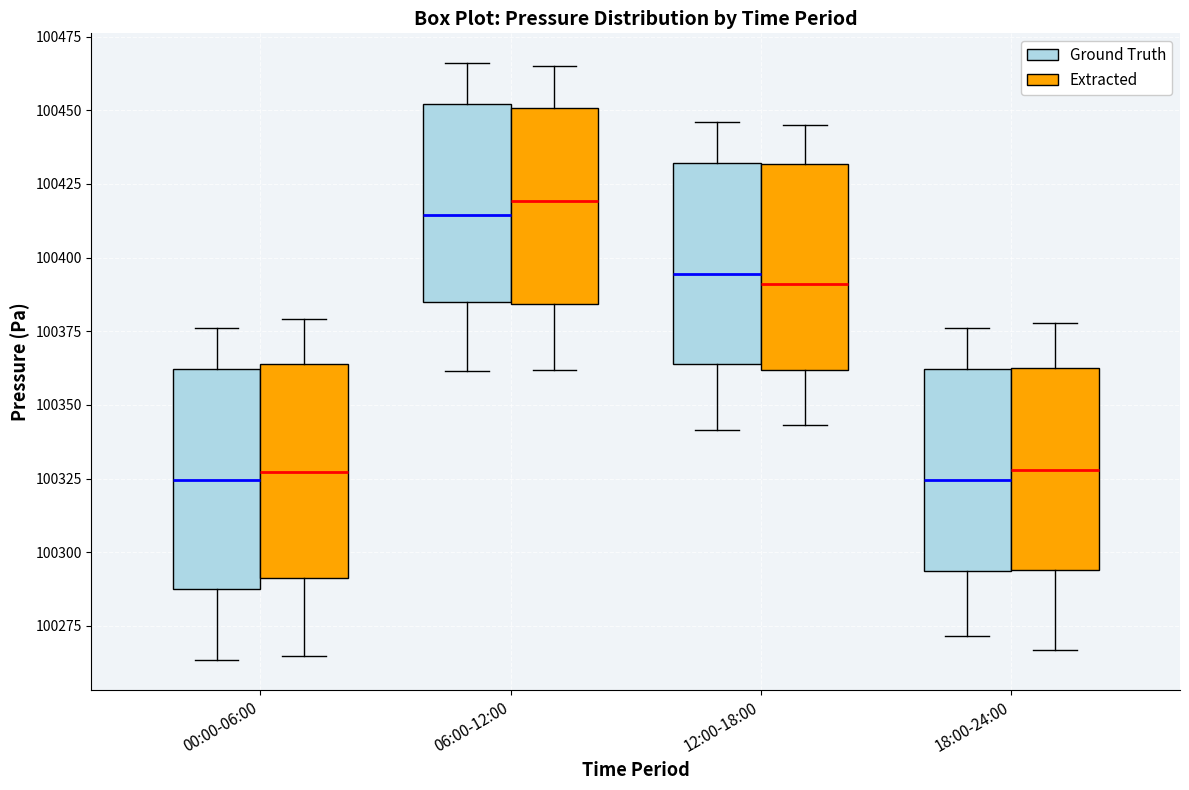

Reading left to right, transcribe this box plot: for each box, give where its median line is, the range the box spans, and where its two whiskers end, as read against the y-axis. The values are not printed on the chart, so give them approximately, as read against the axis.

00:00-06:00 (Ground Truth): median 100325, box 100290 to 100360, whiskers 100265 to 100375
00:00-06:00 (Extracted): median 100325, box 100290 to 100365, whiskers 100265 to 100380
06:00-12:00 (Ground Truth): median 100415, box 100385 to 100450, whiskers 100360 to 100465
06:00-12:00 (Extracted): median 100420, box 100385 to 100450, whiskers 100360 to 100465
12:00-18:00 (Ground Truth): median 100395, box 100365 to 100430, whiskers 100340 to 100445
12:00-18:00 (Extracted): median 100390, box 100360 to 100430, whiskers 100345 to 100445
18:00-24:00 (Ground Truth): median 100325, box 100295 to 100360, whiskers 100270 to 100375
18:00-24:00 (Extracted): median 100330, box 100295 to 100360, whiskers 100265 to 100380